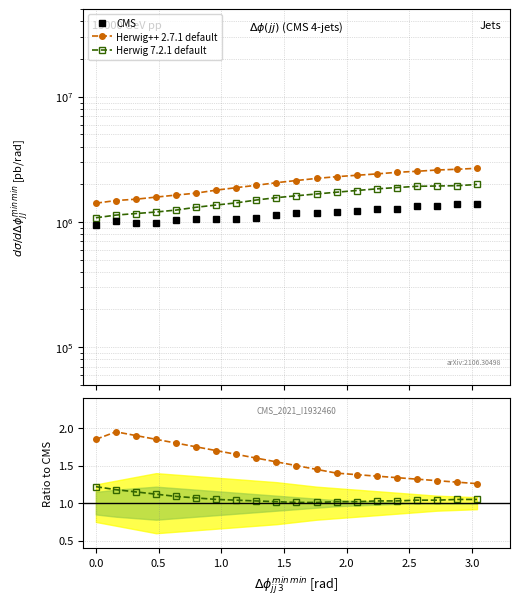

Count the number of categories in the chart.

20